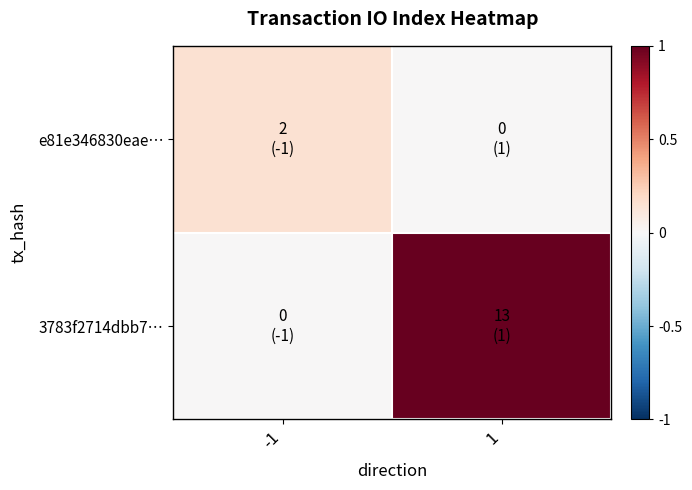

Which series changed the most between -1 and 1?

3783f2714dbb7…